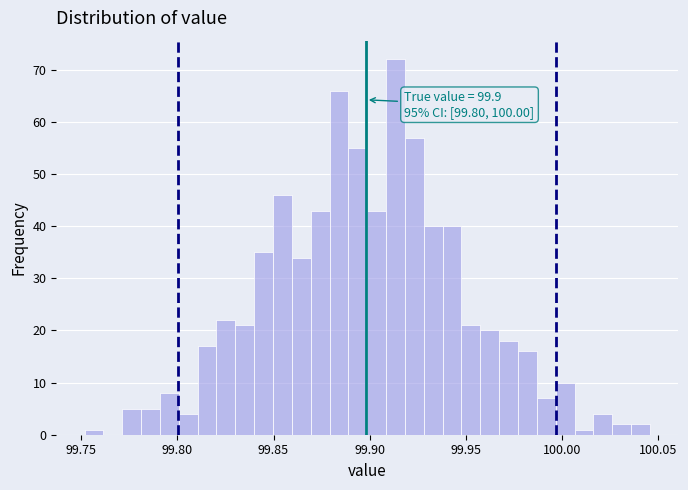

Around what value on the x-axis is the tallest bar? Give the approximate position of its centre, as read against the axis.

99.915